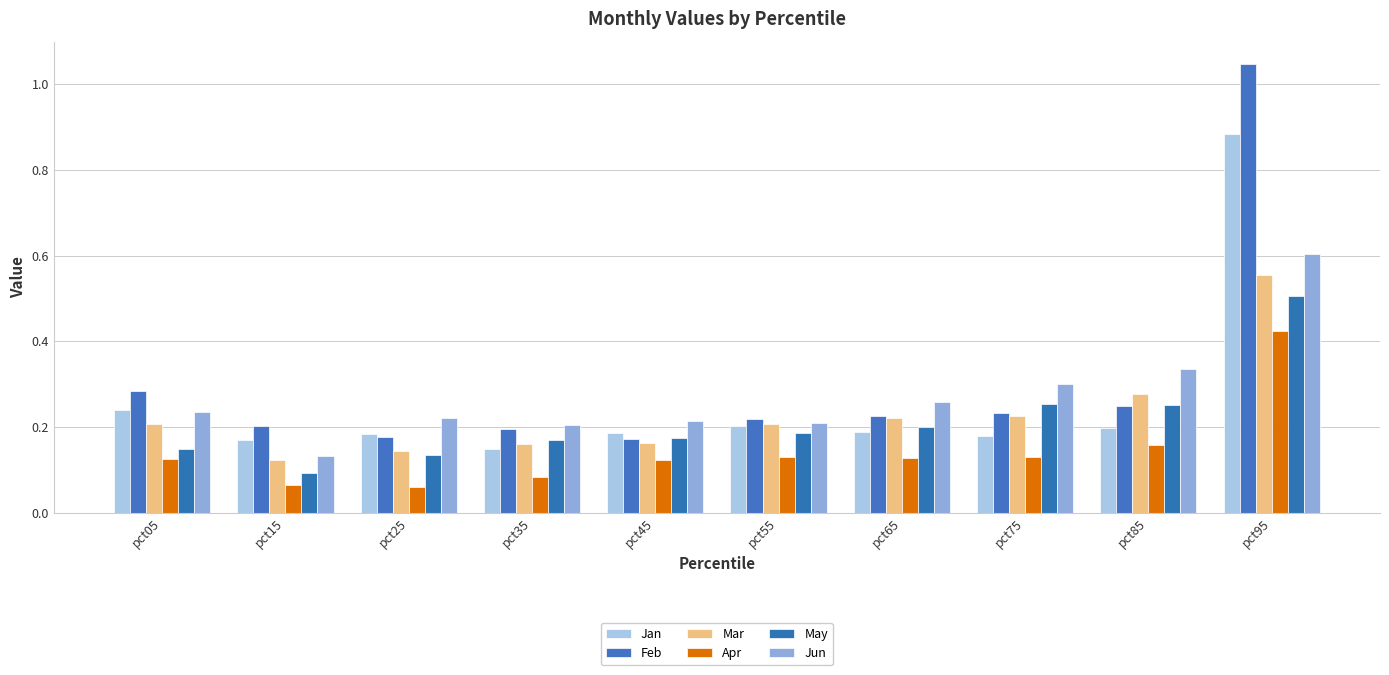

The value of Jun at pct55 is 0.3. True or false?

False